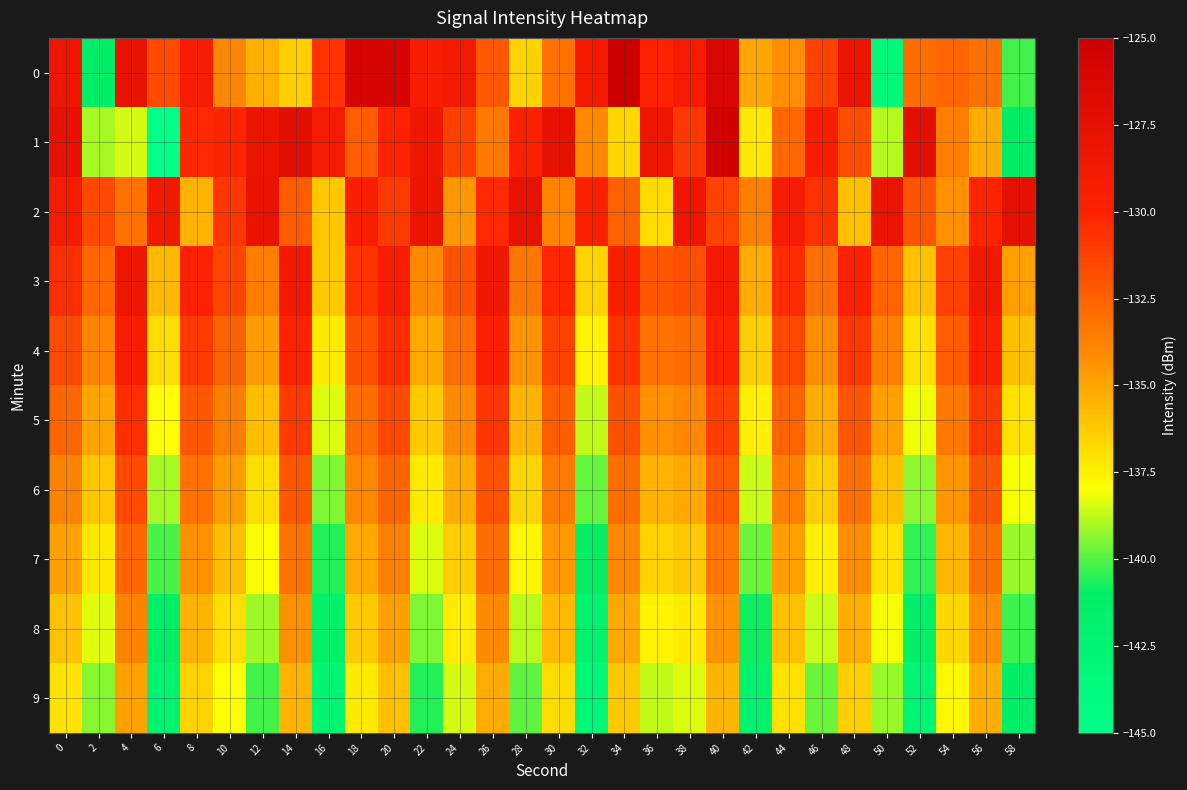

Which category has the highest value across all series?

34